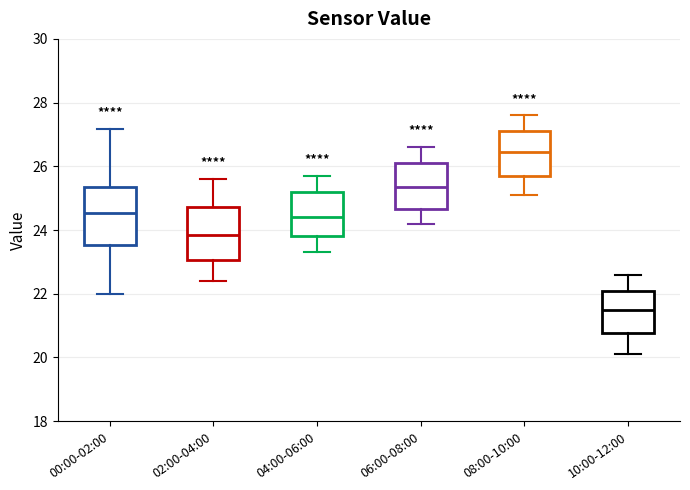

Where does the median line of the box for 08:00-10:00 sit on the y-axis? The values are not printed on the chart, so give them approximately, as read against the axis.

26.4